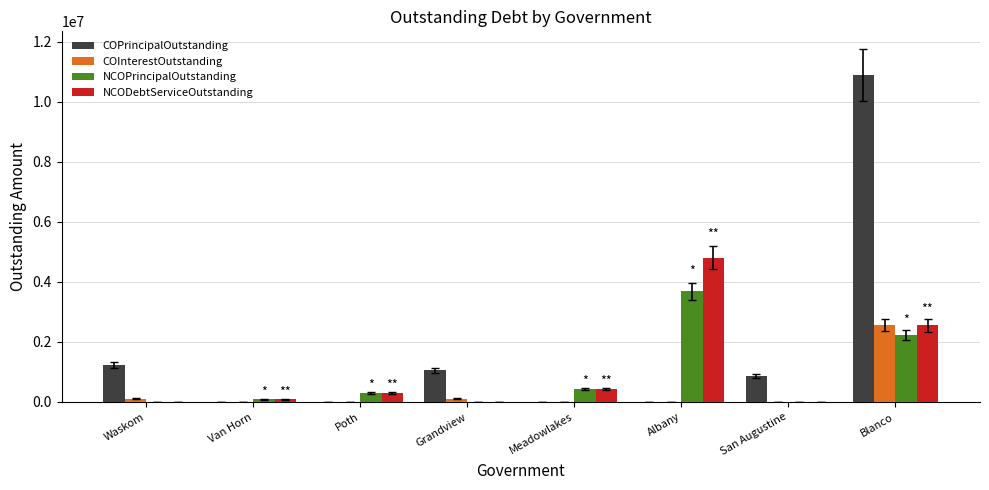

Is it true that COInterestOutstanding equals 2557013.8 at Blanco?

True